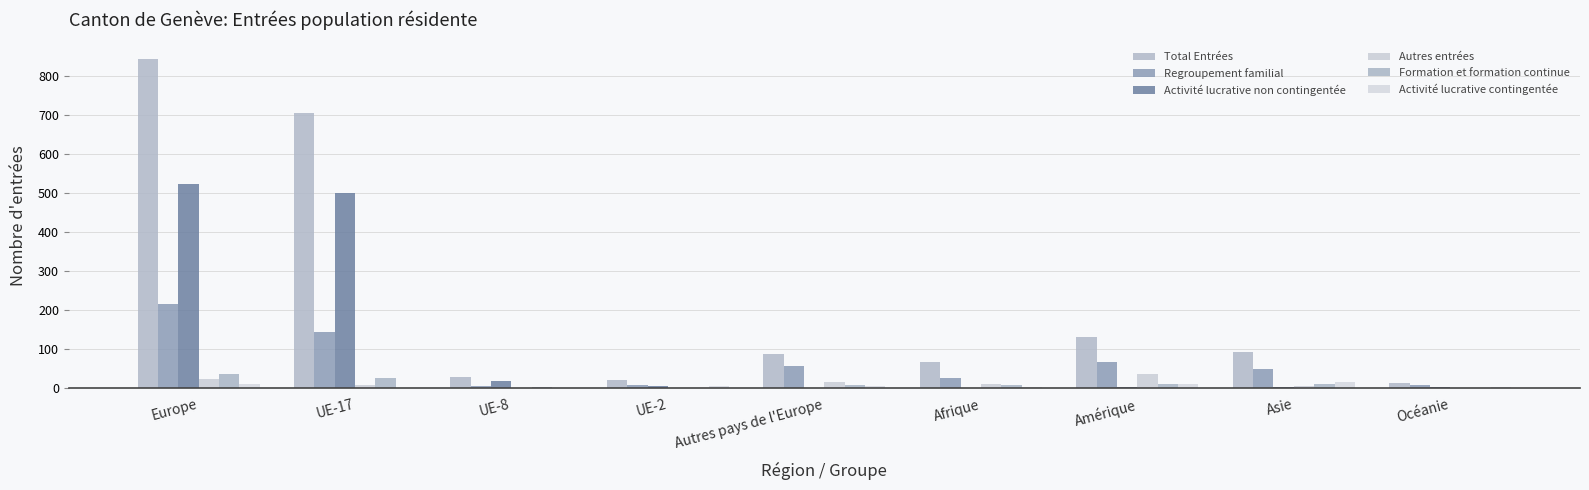

Which series has the largest total across all categories?

Total Entrées